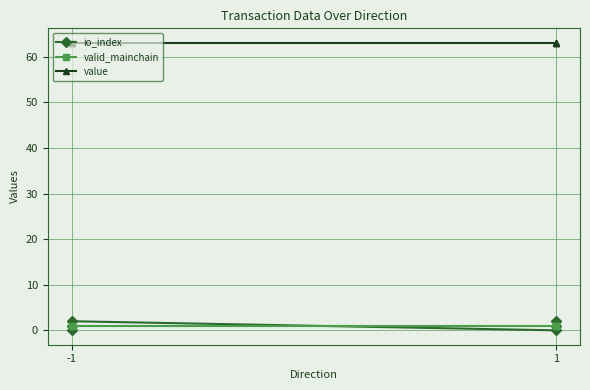

What is the difference between the highest and lowest values at -1?

63.1